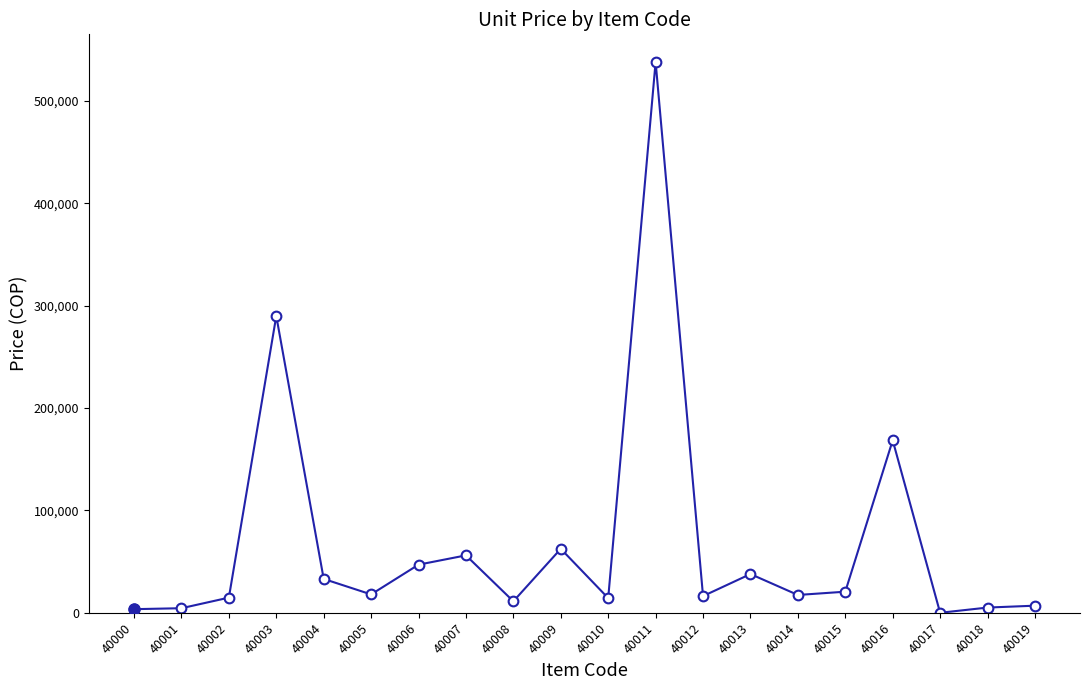

At which label does the data first exceed 17945?

40003